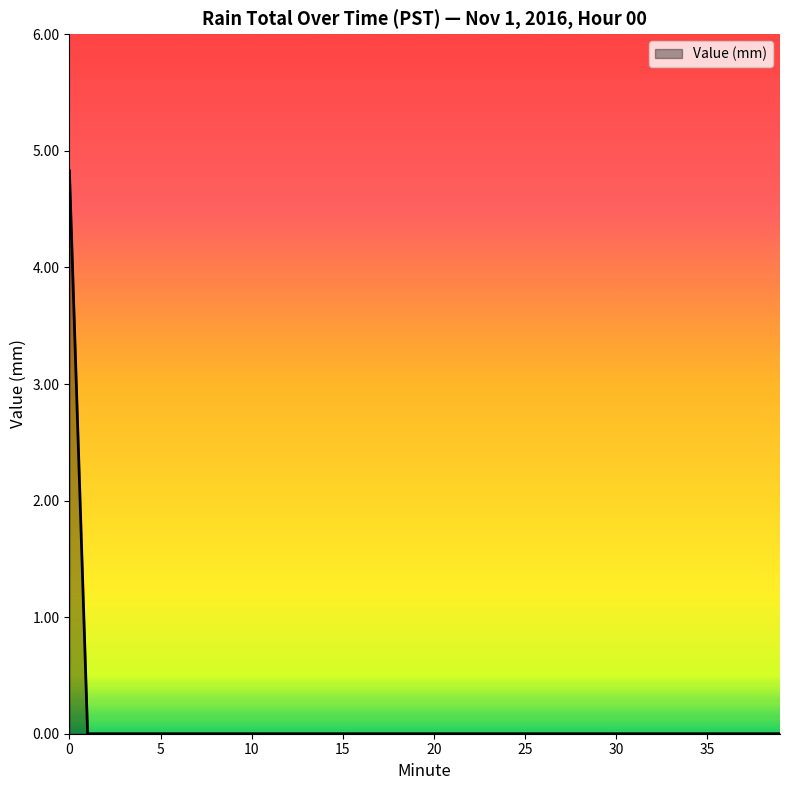

What is the difference between the maximum and minimum values?

4.8